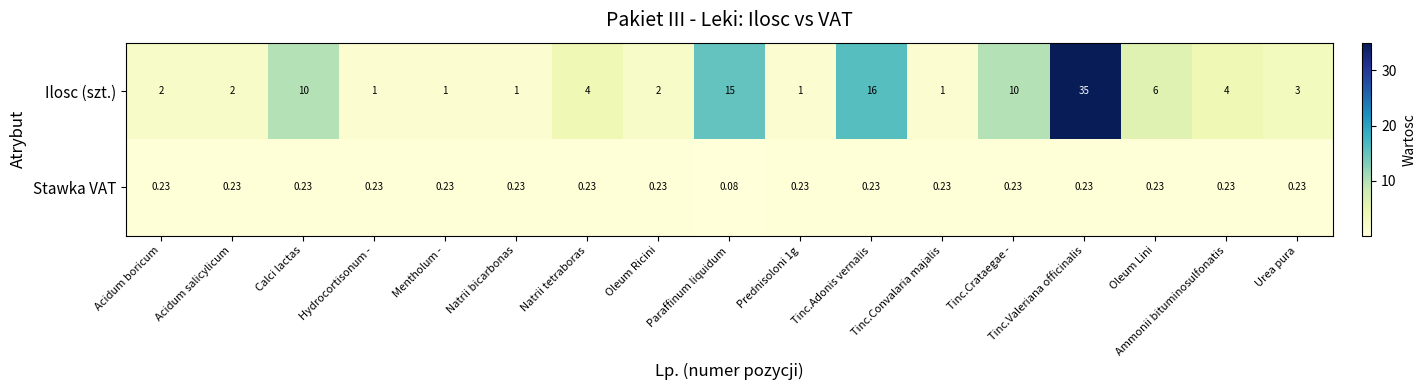

Which label corresponds to the smallest value in the chart?

Paraffinum liquidum